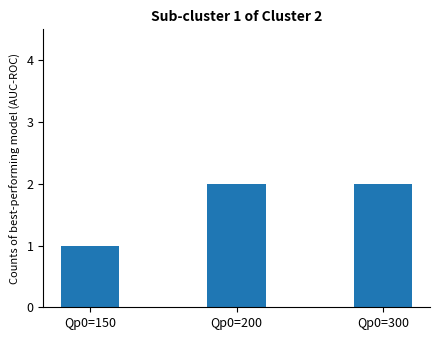

Reading left to right, what are all the values shown in this chart?

Qp0=150=1	Qp0=200=2	Qp0=300=2